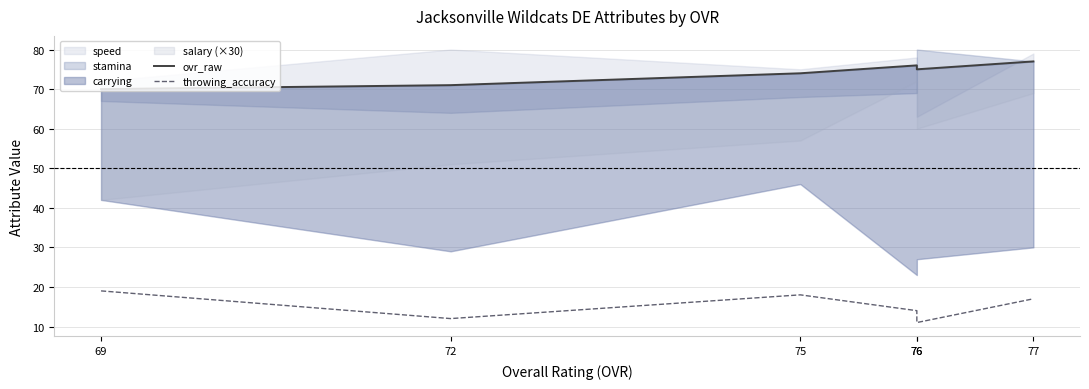

How many ovr_raw values are between 71 and 76?

4